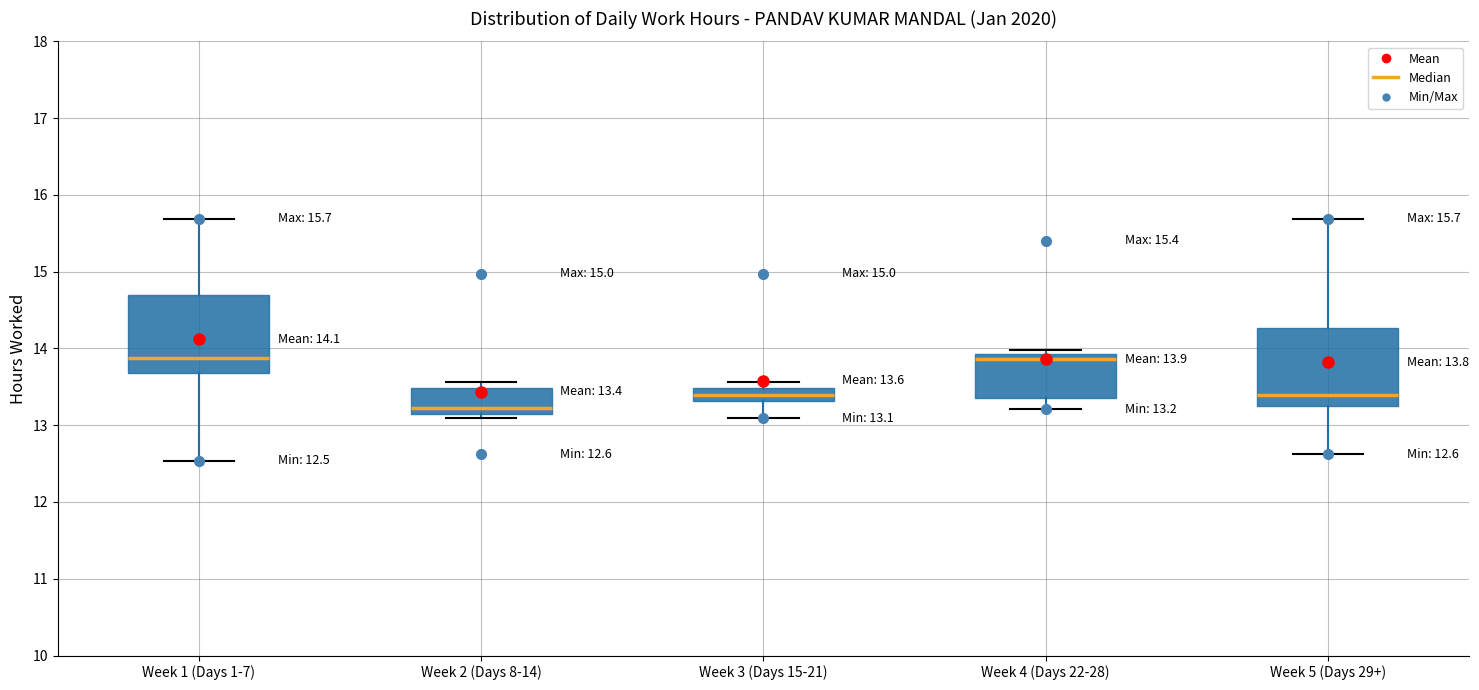

Which box has the lowest median line?

Week 2 (Days 8-14)